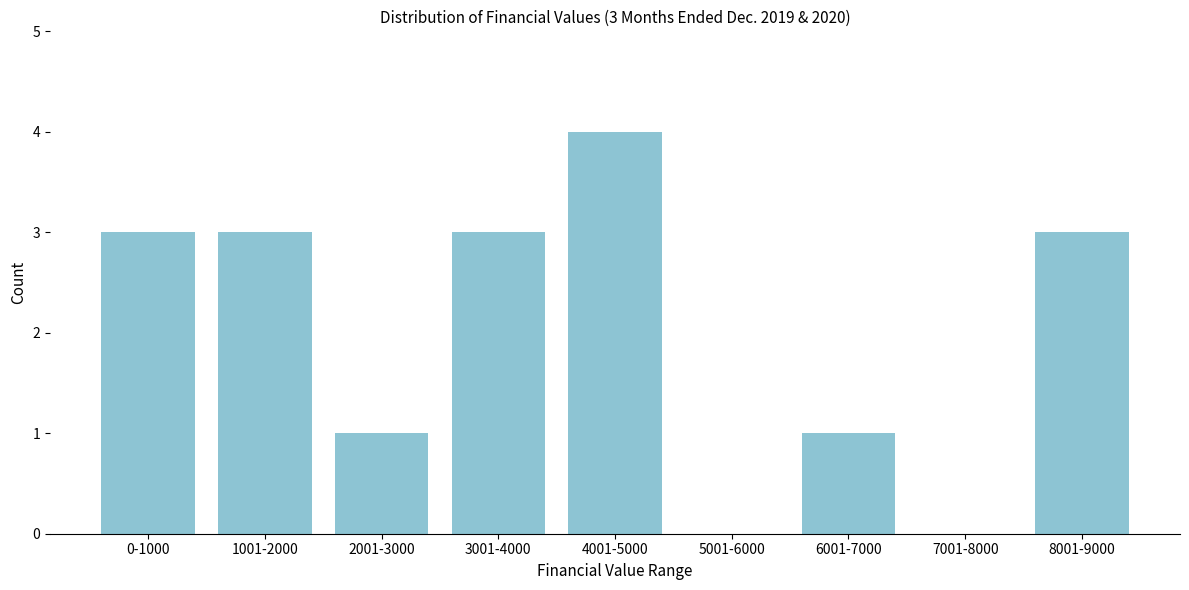

Reading left to right, extract all data points from this chart.

0-1000=3	1001-2000=3	2001-3000=1	3001-4000=3	4001-5000=4	5001-6000=0	6001-7000=1	7001-8000=0	8001-9000=3